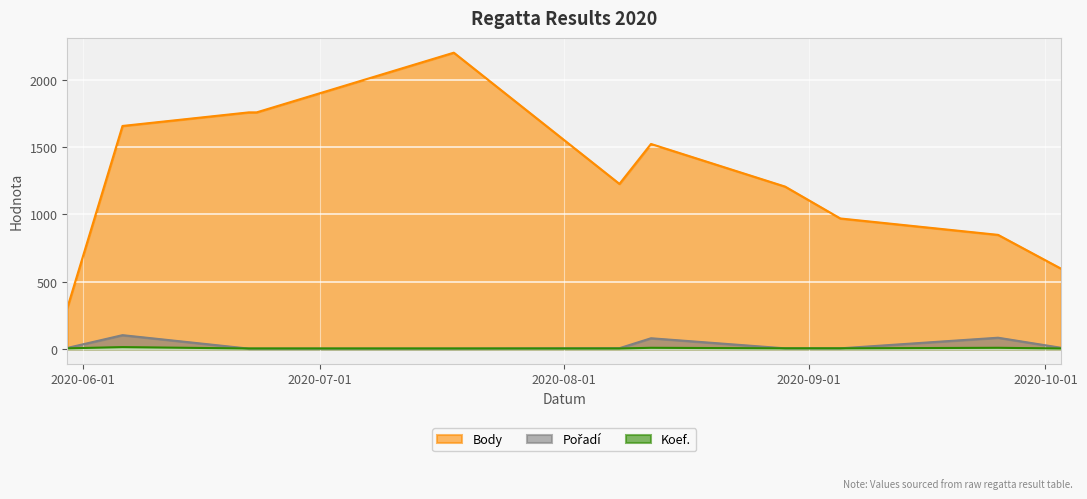

Between which two adjacent categories do Koef. and Pořadí first intersect?

2020-06-06 and 2020-06-22